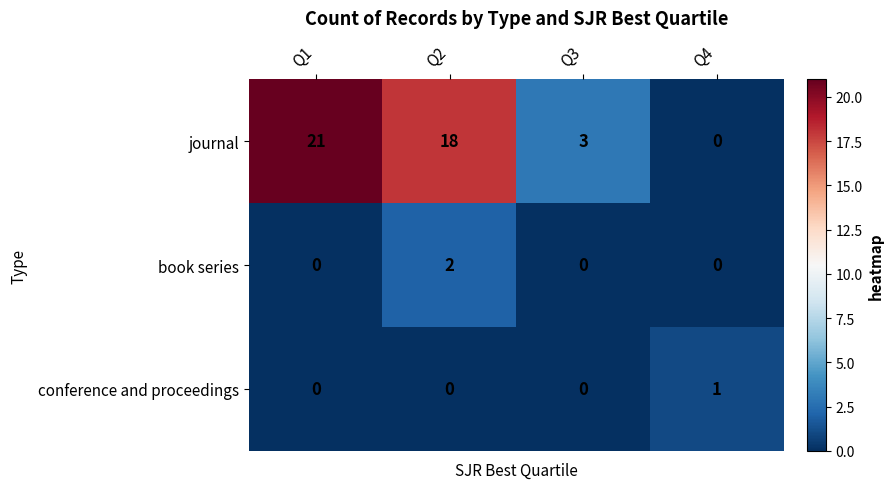

What is the difference between the highest and lowest values at Q4?

1